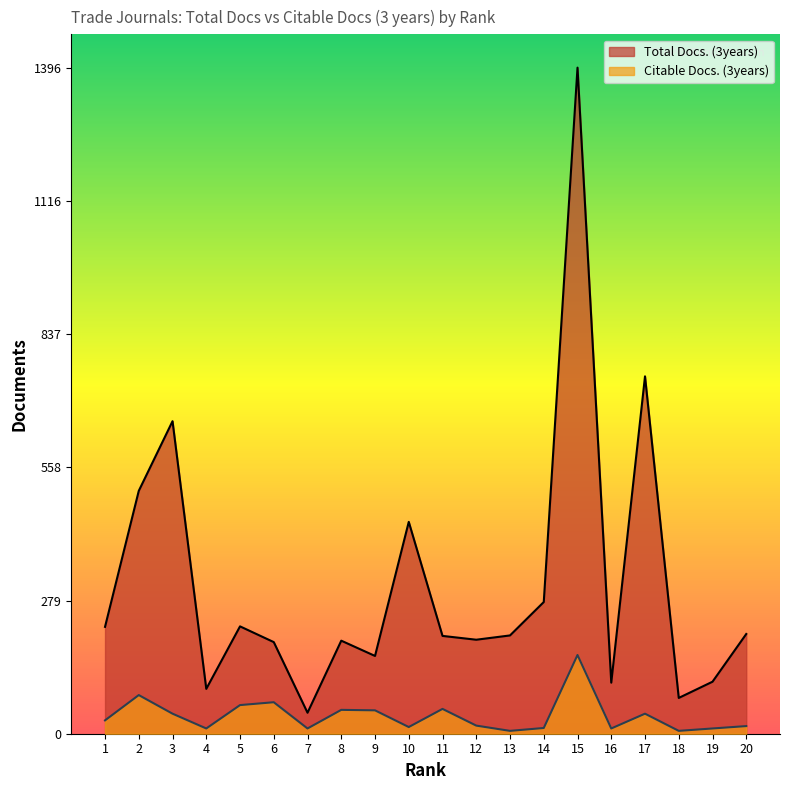

Rank the series by their maximum value, from lowest to highest.

Citable Docs. (3years), Total Docs. (3years)